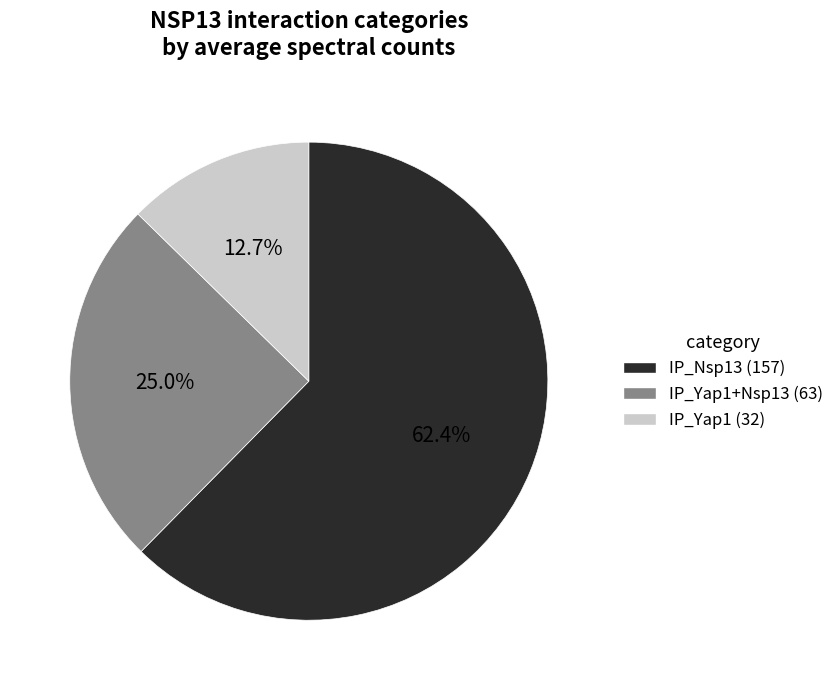

Is there a majority slice in this chart?

Yes